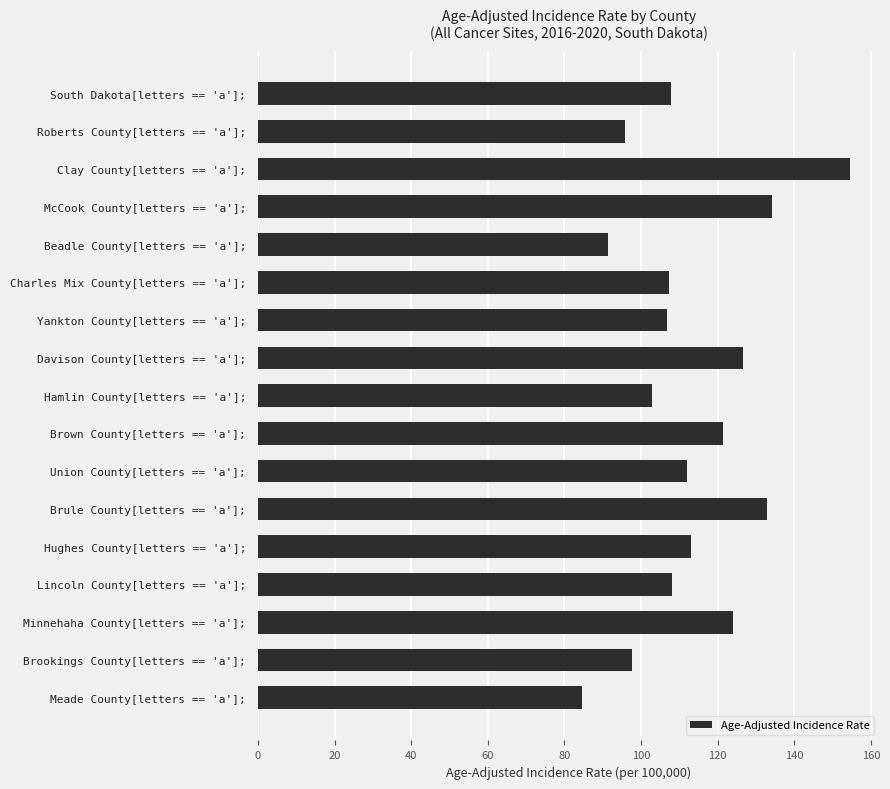

Does the chart contain any negative values?

No